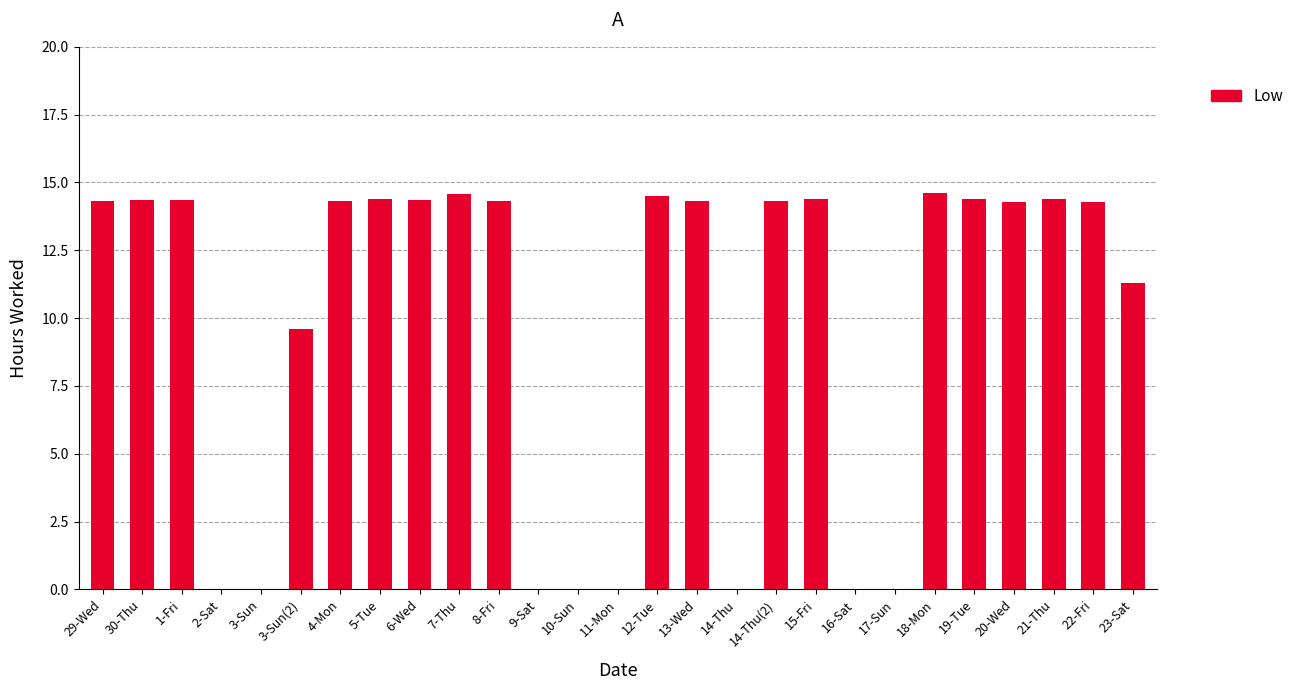

What is the greatest value displayed?

14.6